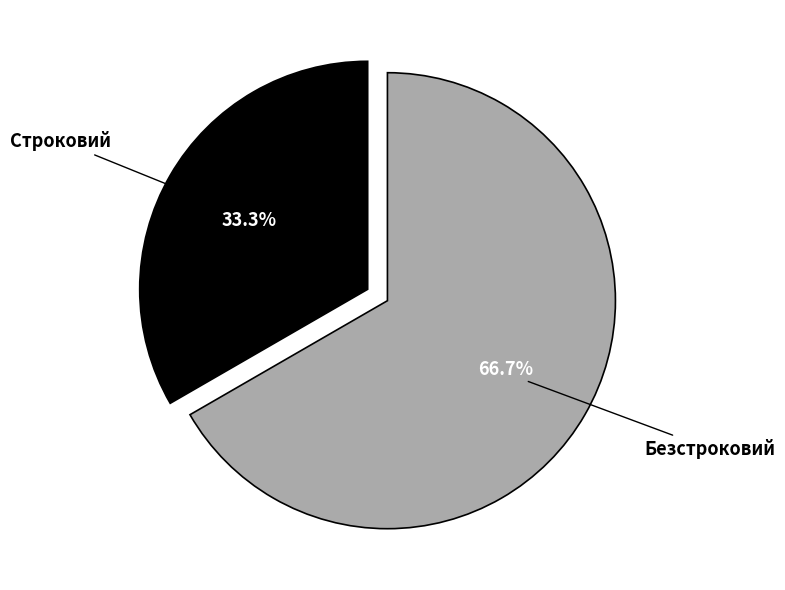

Is it true that Безстроковий is 67% of the pie?

True